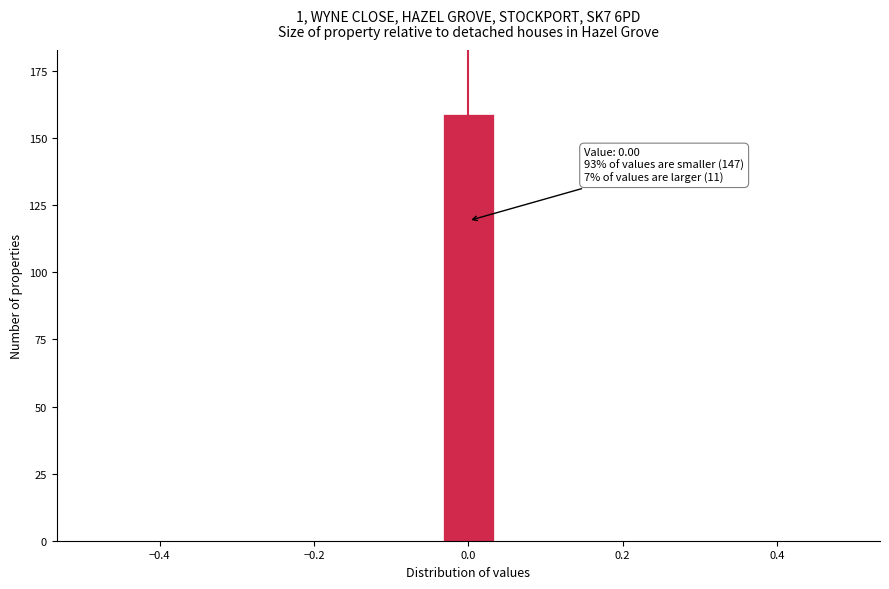

Around what value on the x-axis is the tallest bar? Give the approximate position of its centre, as read against the axis.

0.00